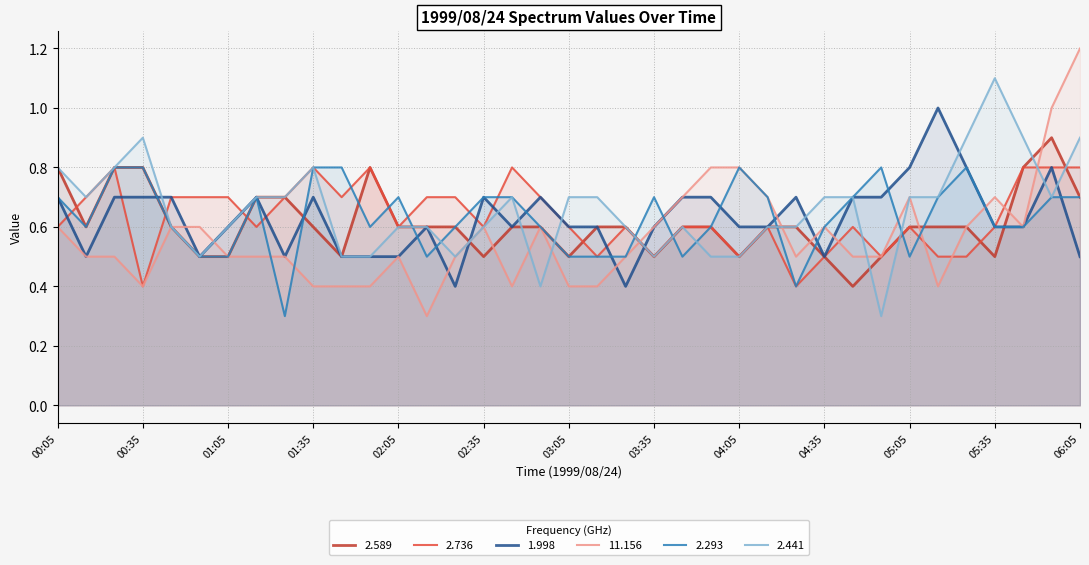

Reading left to right, transcribe all the data shown in this chart.

2.589: 00:05=0.8	00:15=0.6	00:25=0.8	00:35=0.8	00:45=0.6	00:55=0.5	01:05=0.5	01:15=0.7	01:25=0.7	01:35=0.6	01:45=0.5	01:55=0.8	02:05=0.6	02:15=0.6	02:25=0.6	02:35=0.5	02:45=0.6	02:55=0.6	03:05=0.5	03:15=0.6	03:25=0.6	03:35=0.5	03:45=0.6	03:55=0.6	04:05=0.5	04:15=0.6	04:25=0.6	04:35=0.5	04:45=0.4	04:55=0.5	05:05=0.6	05:15=0.6	05:25=0.6	05:35=0.5	05:45=0.8	05:55=0.9	06:05=0.7
2.736: 00:05=0.6	00:15=0.7	00:25=0.8	00:35=0.4	00:45=0.7	00:55=0.7	01:05=0.7	01:15=0.6	01:25=0.7	01:35=0.8	01:45=0.7	01:55=0.8	02:05=0.6	02:15=0.7	02:25=0.7	02:35=0.6	02:45=0.8	02:55=0.7	03:05=0.6	03:15=0.5	03:25=0.6	03:35=0.5	03:45=0.6	03:55=0.6	04:05=0.5	04:15=0.6	04:25=0.4	04:35=0.5	04:45=0.6	04:55=0.5	05:05=0.6	05:15=0.5	05:25=0.5	05:35=0.6	05:45=0.8	05:55=0.8	06:05=0.8
1.998: 00:05=0.7	00:15=0.5	00:25=0.7	00:35=0.7	00:45=0.7	00:55=0.5	01:05=0.6	01:15=0.7	01:25=0.5	01:35=0.7	01:45=0.5	01:55=0.5	02:05=0.5	02:15=0.6	02:25=0.4	02:35=0.7	02:45=0.6	02:55=0.7	03:05=0.6	03:15=0.6	03:25=0.4	03:35=0.6	03:45=0.7	03:55=0.7	04:05=0.6	04:15=0.6	04:25=0.7	04:35=0.5	04:45=0.7	04:55=0.7	05:05=0.8	05:15=1.0	05:25=0.8	05:35=0.6	05:45=0.6	05:55=0.8	06:05=0.5
11.156: 00:05=0.6	00:15=0.5	00:25=0.5	00:35=0.4	00:45=0.6	00:55=0.6	01:05=0.5	01:15=0.5	01:25=0.5	01:35=0.4	01:45=0.4	01:55=0.4	02:05=0.5	02:15=0.3	02:25=0.5	02:35=0.6	02:45=0.4	02:55=0.6	03:05=0.4	03:15=0.4	03:25=0.5	03:35=0.6	03:45=0.7	03:55=0.8	04:05=0.8	04:15=0.7	04:25=0.5	04:35=0.6	04:45=0.5	04:55=0.5	05:05=0.7	05:15=0.4	05:25=0.6	05:35=0.7	05:45=0.6	05:55=1.0	06:05=1.2
2.293: 00:05=0.7	00:15=0.6	00:25=0.8	00:35=0.8	00:45=0.6	00:55=0.5	01:05=0.5	01:15=0.7	01:25=0.3	01:35=0.8	01:45=0.8	01:55=0.6	02:05=0.7	02:15=0.5	02:25=0.6	02:35=0.7	02:45=0.7	02:55=0.6	03:05=0.5	03:15=0.5	03:25=0.5	03:35=0.7	03:45=0.5	03:55=0.6	04:05=0.8	04:15=0.7	04:25=0.4	04:35=0.6	04:45=0.7	04:55=0.8	05:05=0.5	05:15=0.7	05:25=0.8	05:35=0.6	05:45=0.6	05:55=0.7	06:05=0.7
2.441: 00:05=0.8	00:15=0.7	00:25=0.8	00:35=0.9	00:45=0.6	00:55=0.5	01:05=0.6	01:15=0.7	01:25=0.7	01:35=0.8	01:45=0.5	01:55=0.5	02:05=0.6	02:15=0.6	02:25=0.5	02:35=0.6	02:45=0.7	02:55=0.4	03:05=0.7	03:15=0.7	03:25=0.6	03:35=0.5	03:45=0.6	03:55=0.5	04:05=0.5	04:15=0.6	04:25=0.6	04:35=0.7	04:45=0.7	04:55=0.3	05:05=0.7	05:15=0.7	05:25=0.9	05:35=1.1	05:45=0.9	05:55=0.7	06:05=0.9